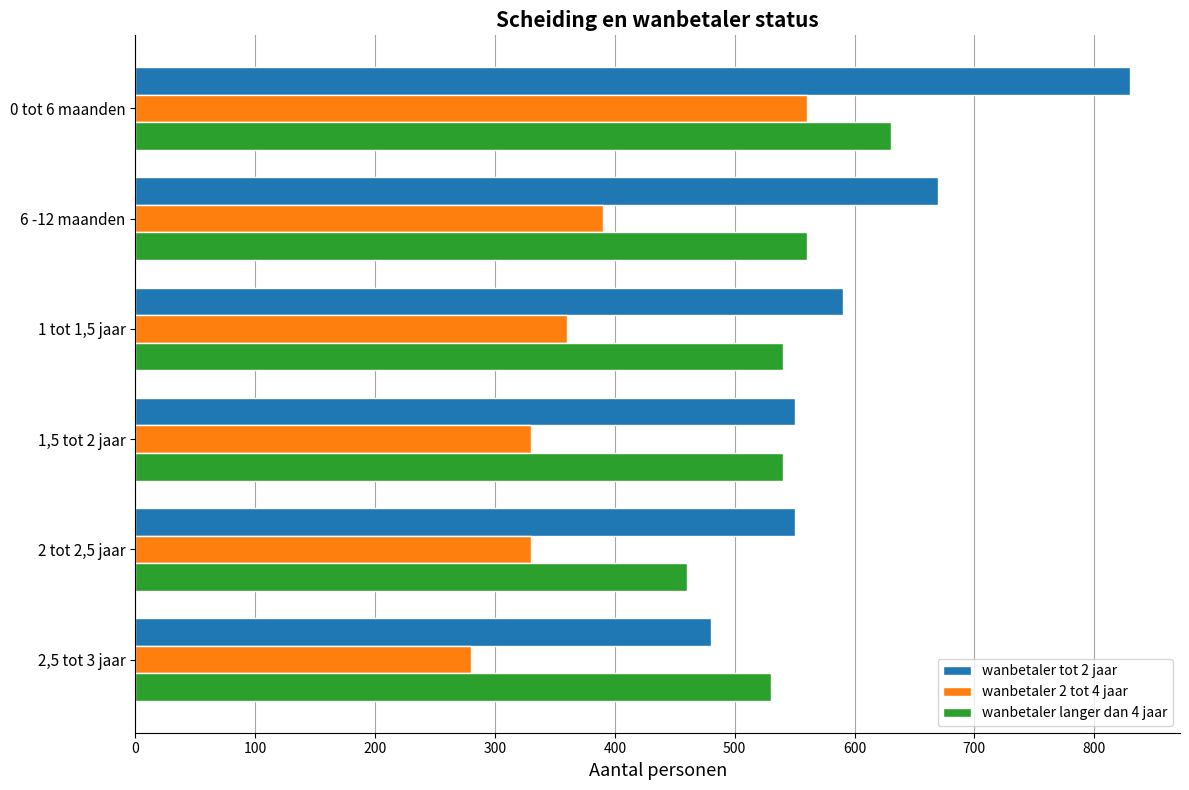

Which series changed the most between 0 tot 6 maanden and 1 tot 1,5 jaar?

wanbetaler tot 2 jaar